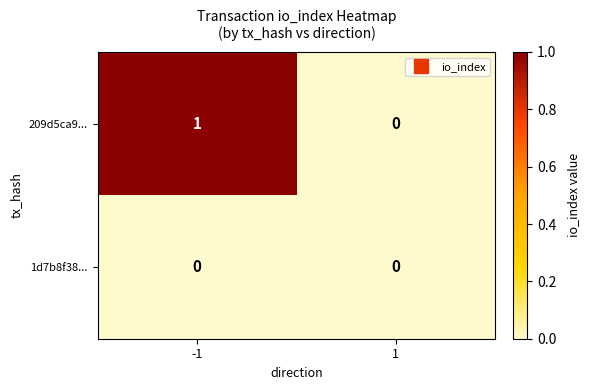

At which category is the sum across all series the highest?

-1